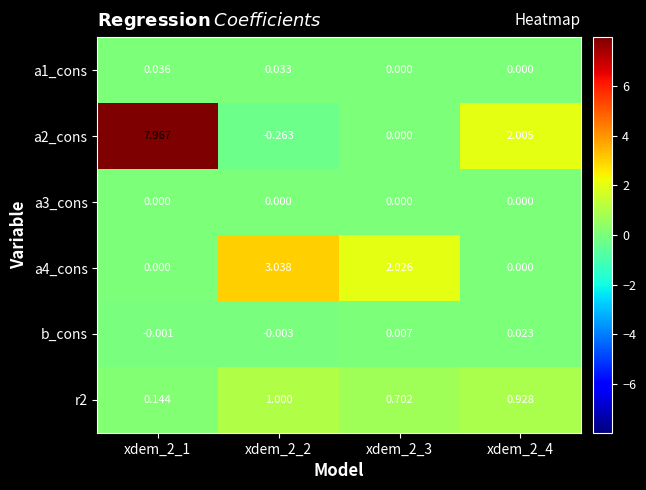

Is the value of b_cons at xdem_2_3 greater than the value of a1_cons at xdem_2_2?

No